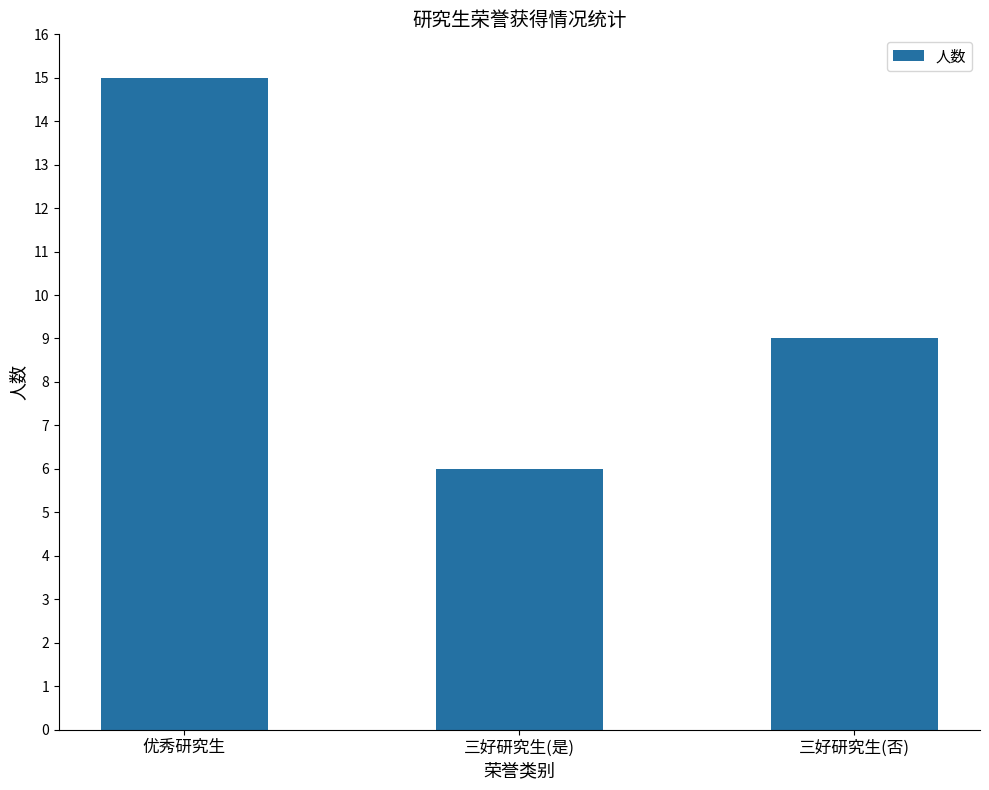

Does the chart contain any negative values?

No